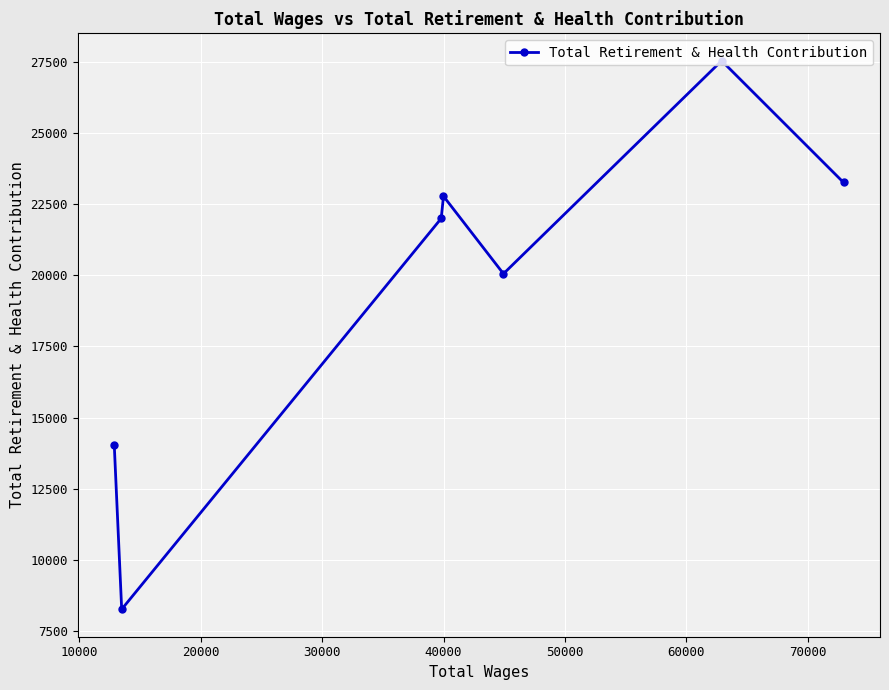

What is the sum of all values?

137947